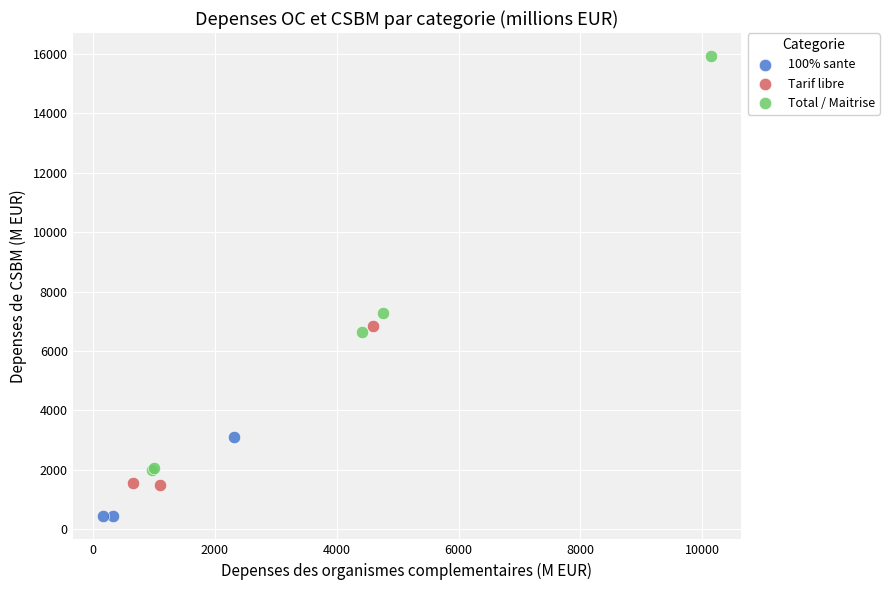

Which series contains the highest Y value?

Total / Maitrise